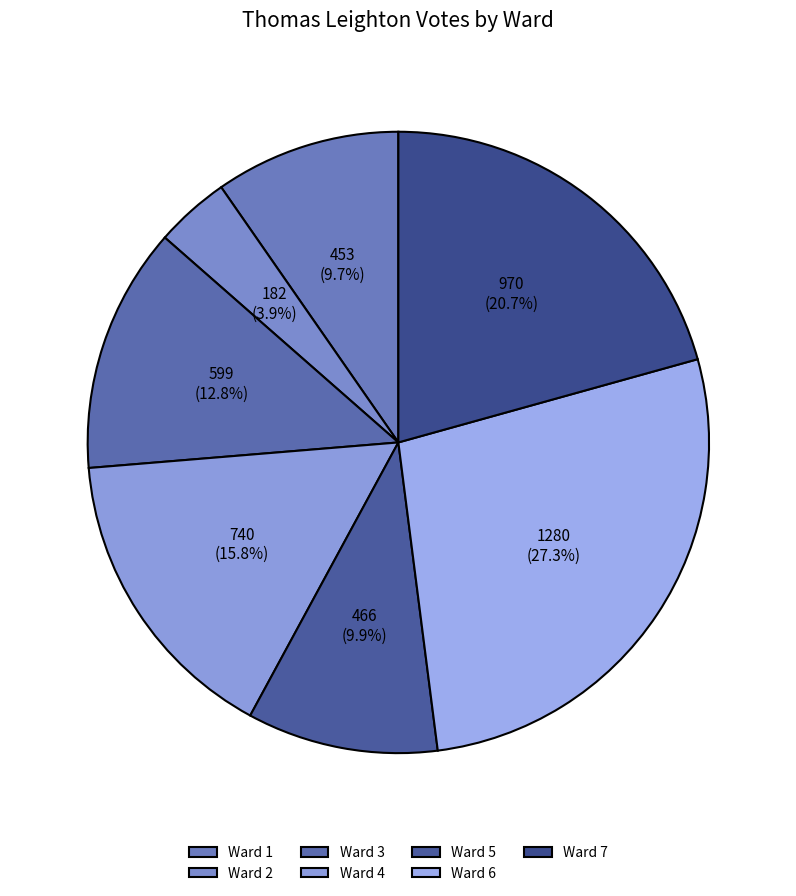

To the nearest percent, what is the average slice percentage?

14%